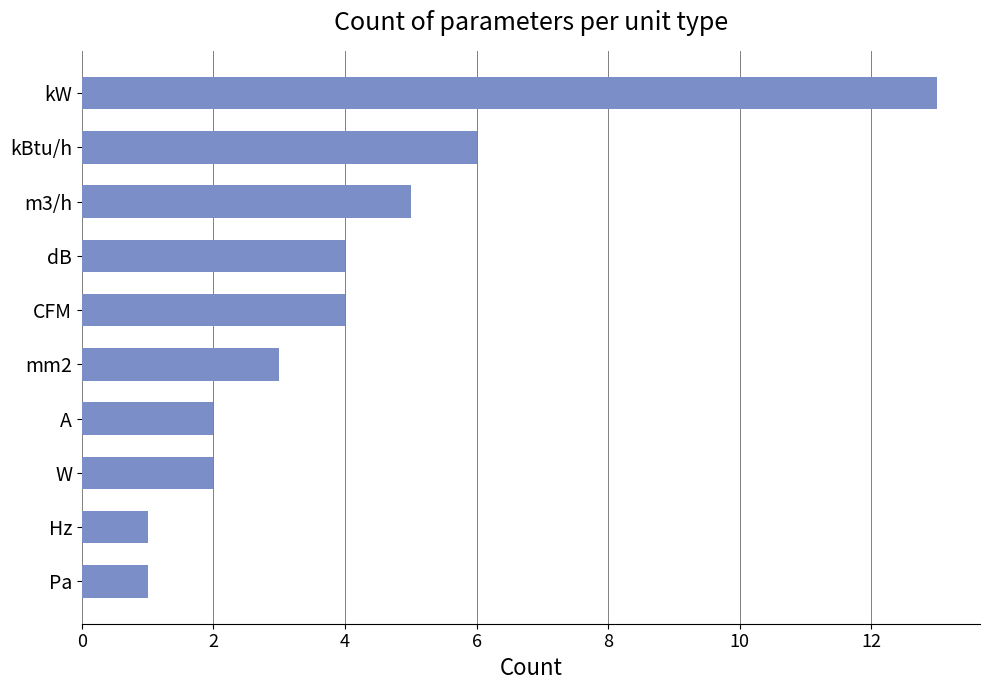

True or false: the data shows 3 at m3/h.

False